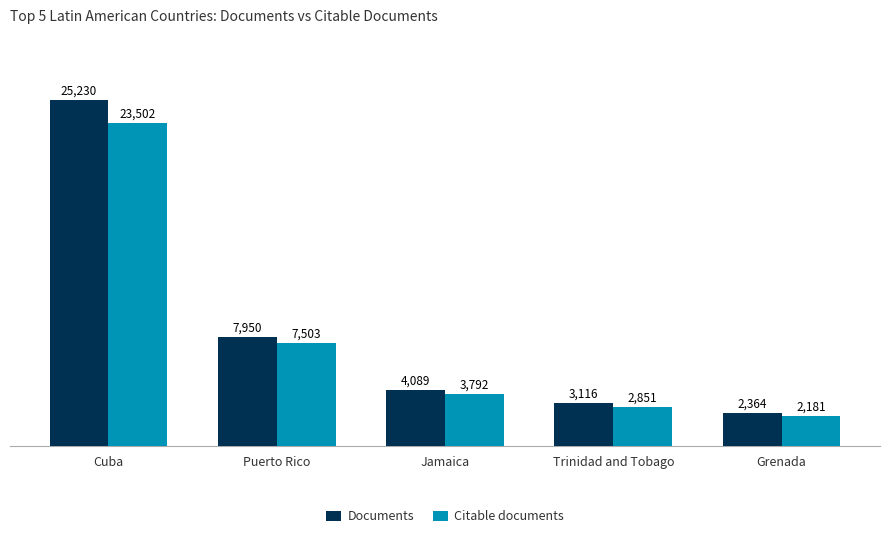

What is the sum of the Citable documents values at Jamaica and Puerto Rico?

11295